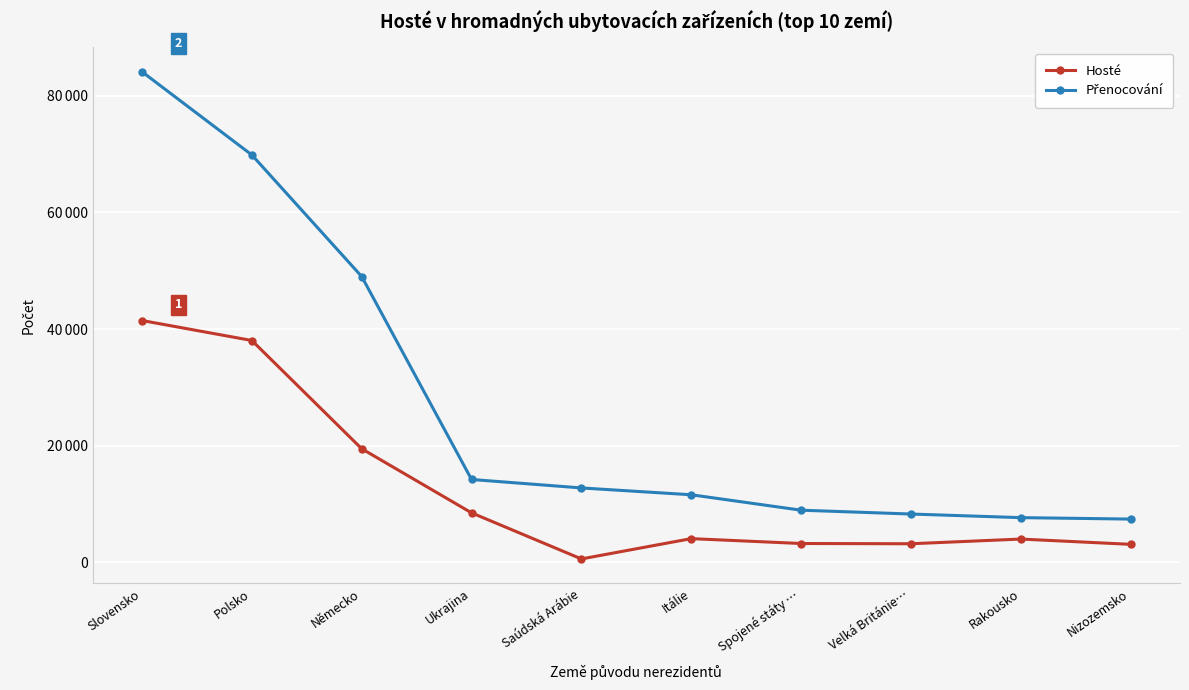

List the series in order of their overall mean, highest first.

Přenocování, Hosté